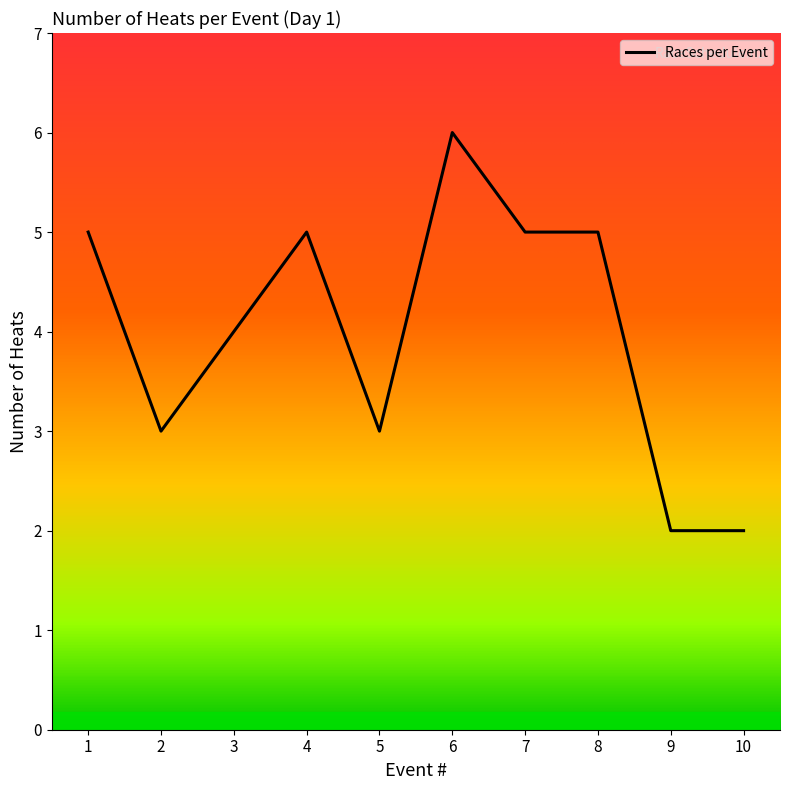

What is the difference between the values at 9 and 8?

3